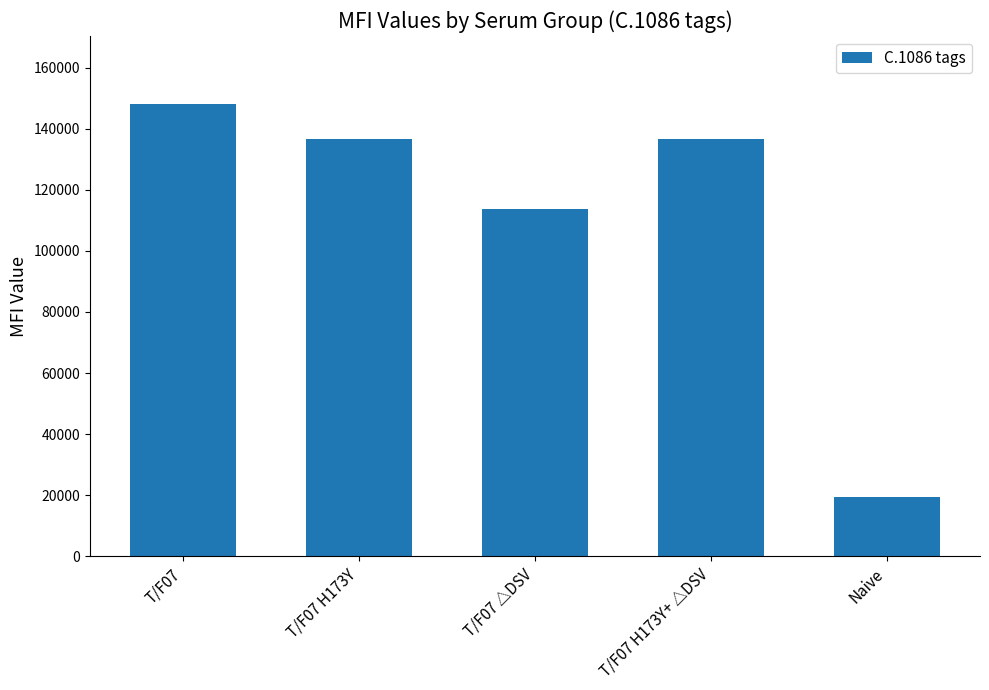

What is the average value?

110853